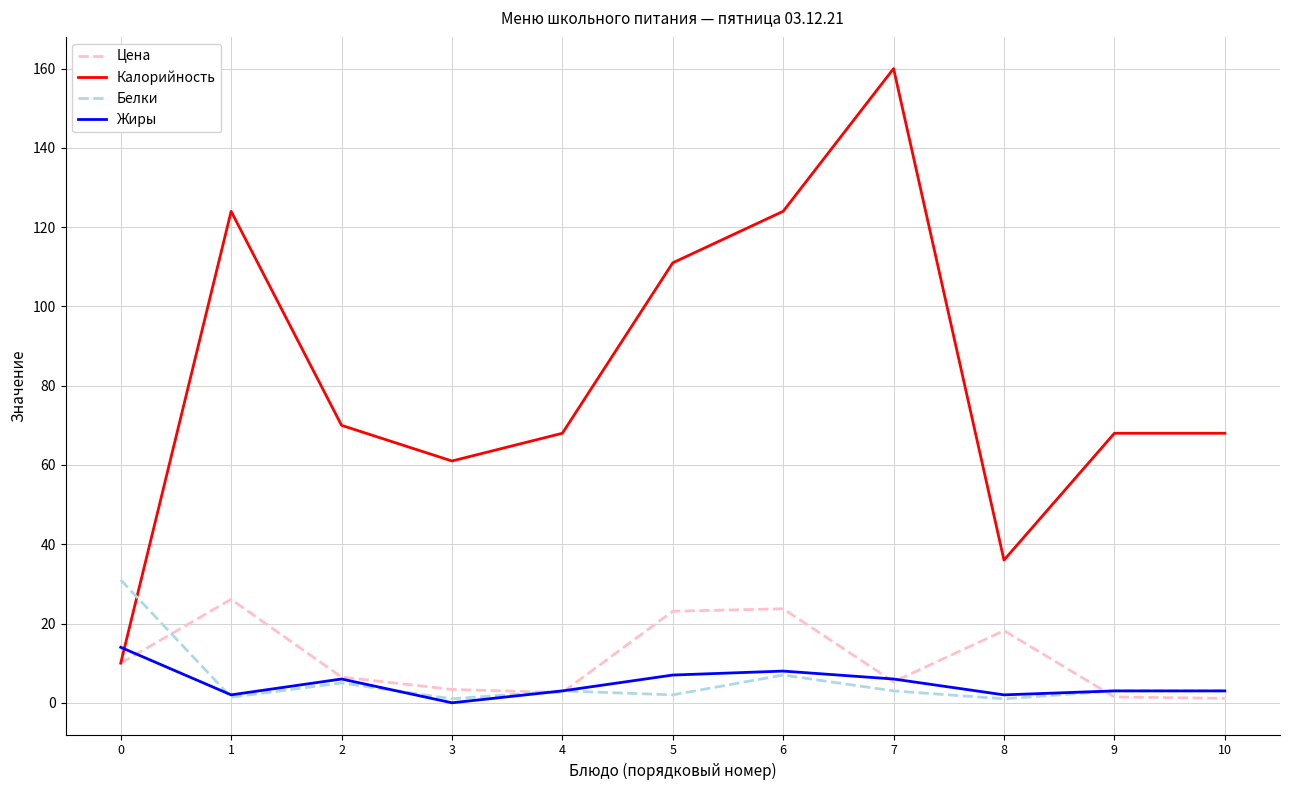

How many times do Жиры and Калорийность cross each other?

1